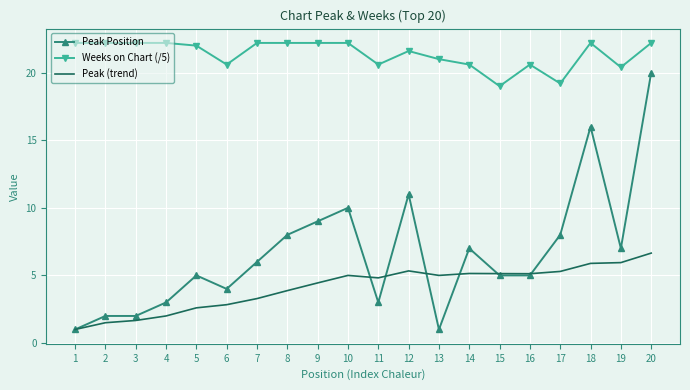

The value of Weeks on Chart (/5) at 14 is 36.0. True or false?

False